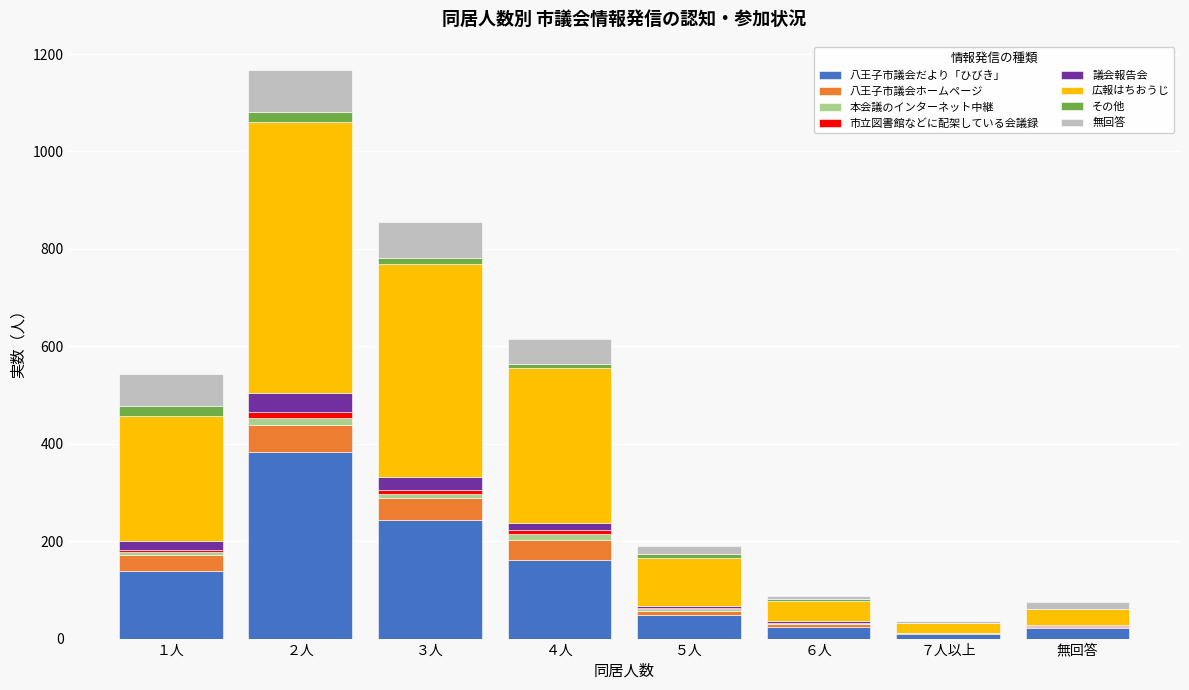

At which label does 八王子市議会だより「ひびき」 reach its peak?

２人